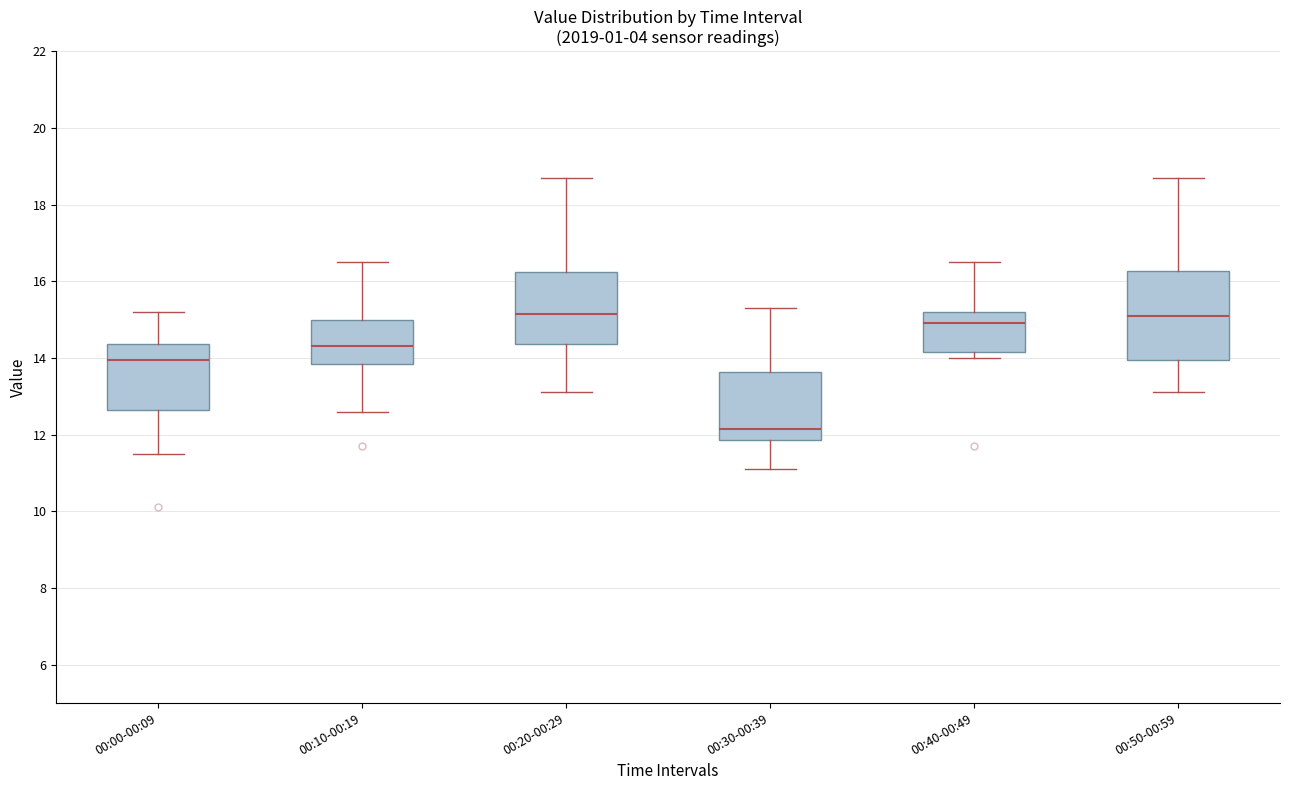

Which box's median line is the lowest?

00:30-00:39